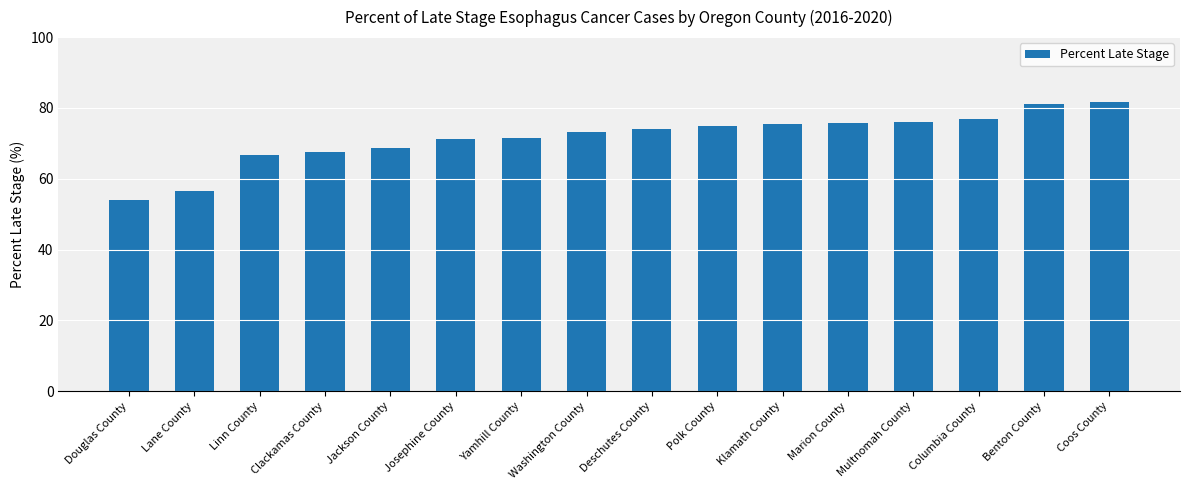

Which has a higher value, Douglas County or Multnomah County?

Multnomah County